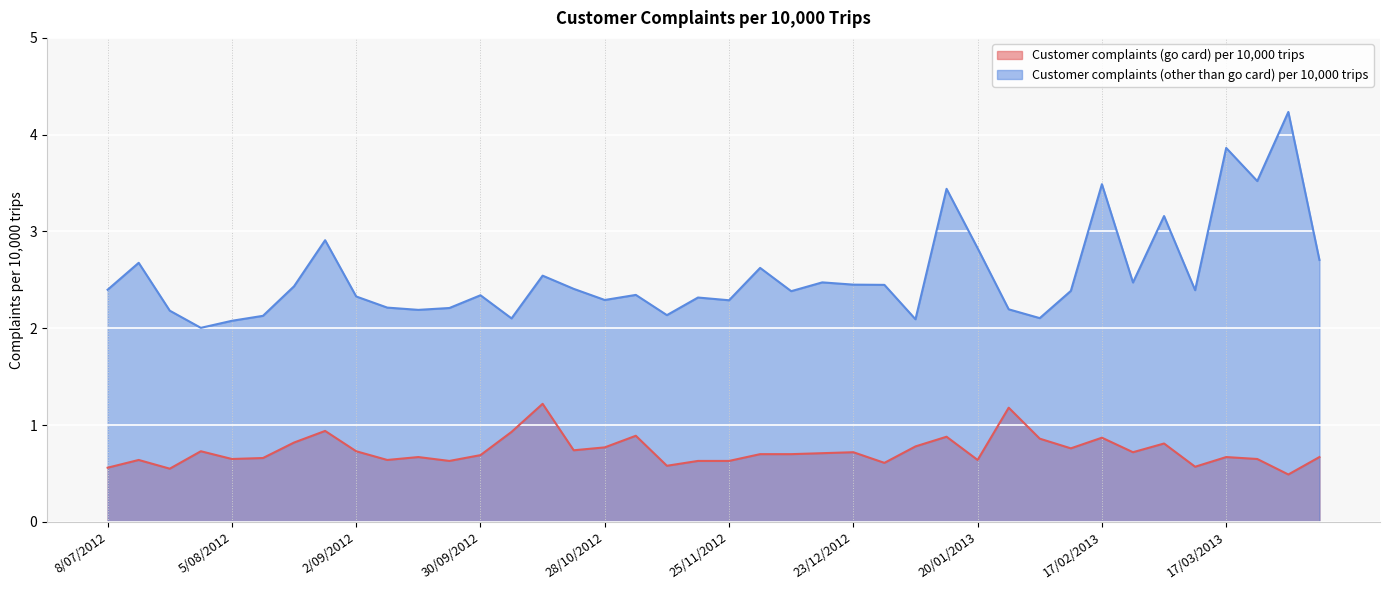

What is the sum of the Customer complaints (go card) per 10,000 trips values at 6/01/2013 and 25/11/2012?

1.4